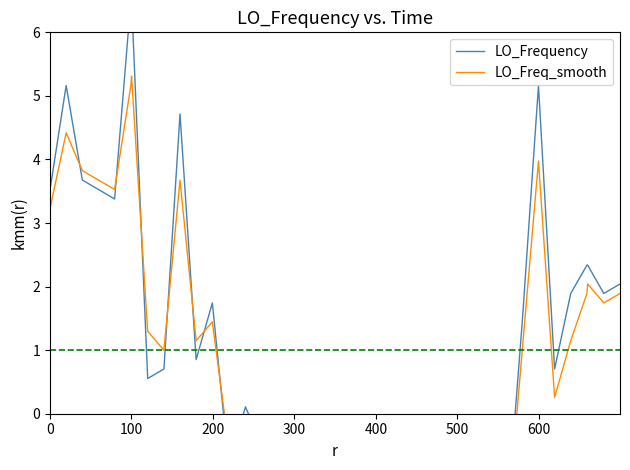

How many lines are shown in the chart?

2